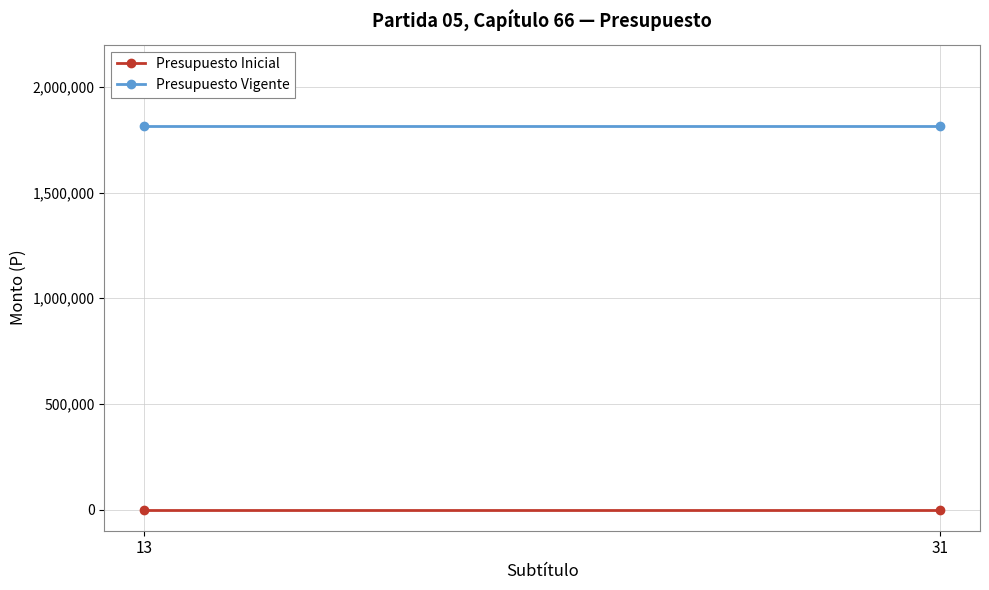

What are all the series names shown in the legend?

Presupuesto Inicial, Presupuesto Vigente